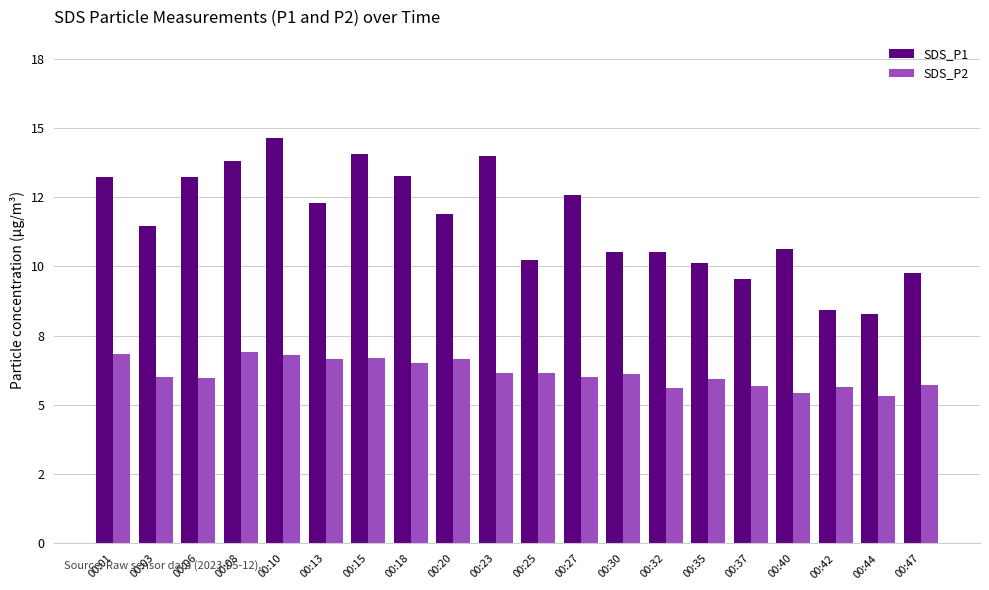

Which series changed the most between 00:30 and 00:32?

SDS_P2